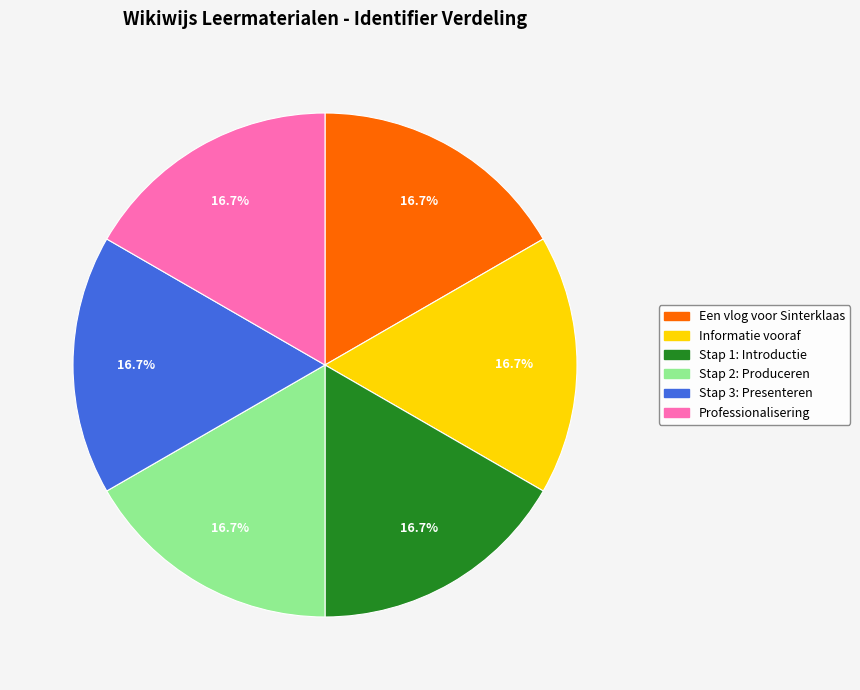

To the nearest percent, what percentage of the pie is Stap 1: Introductie?

17%